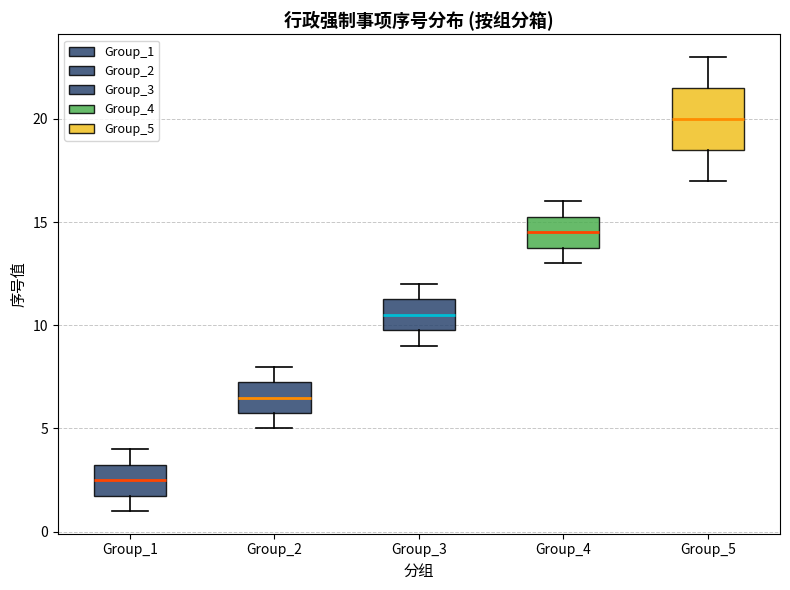

Where does the upper whisker of the box for Group_3 end on the y-axis? The values are not printed on the chart, so give them approximately, as read against the axis.

12.0